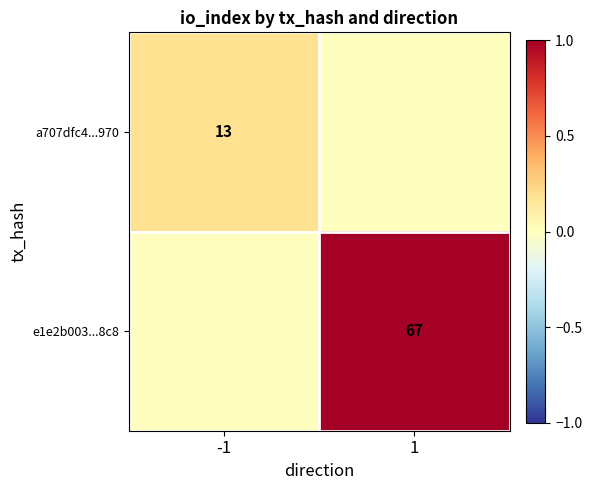

True or false: a707dfc4...970 has a value of 13 at -1.

True